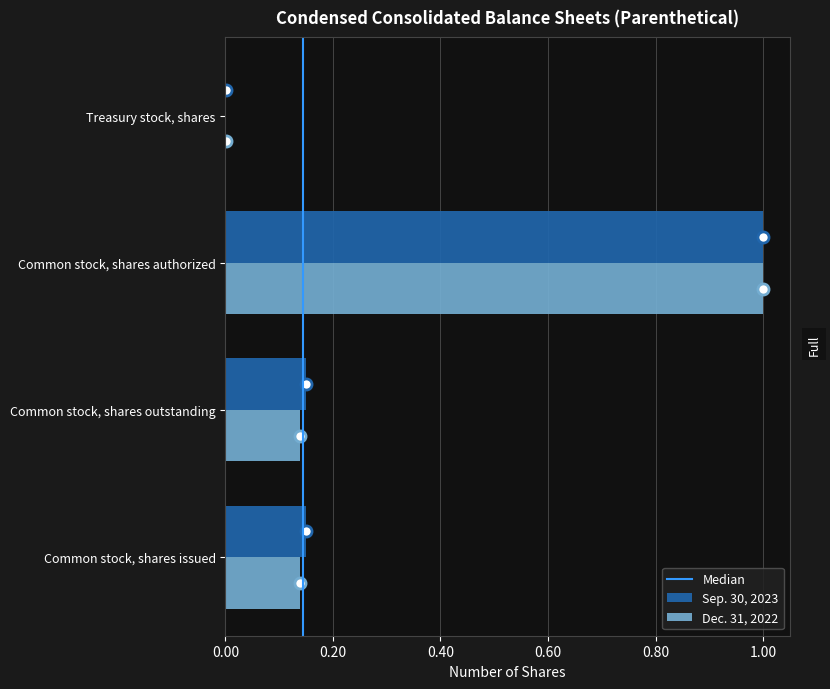

The Sep. 30, 2023 series shows 0.2 at Common stock, shares outstanding. True or false?

False